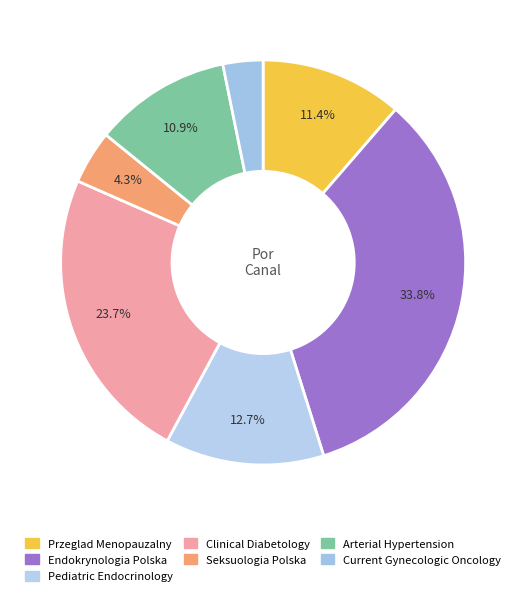

Count the number of slices in the pie.

7